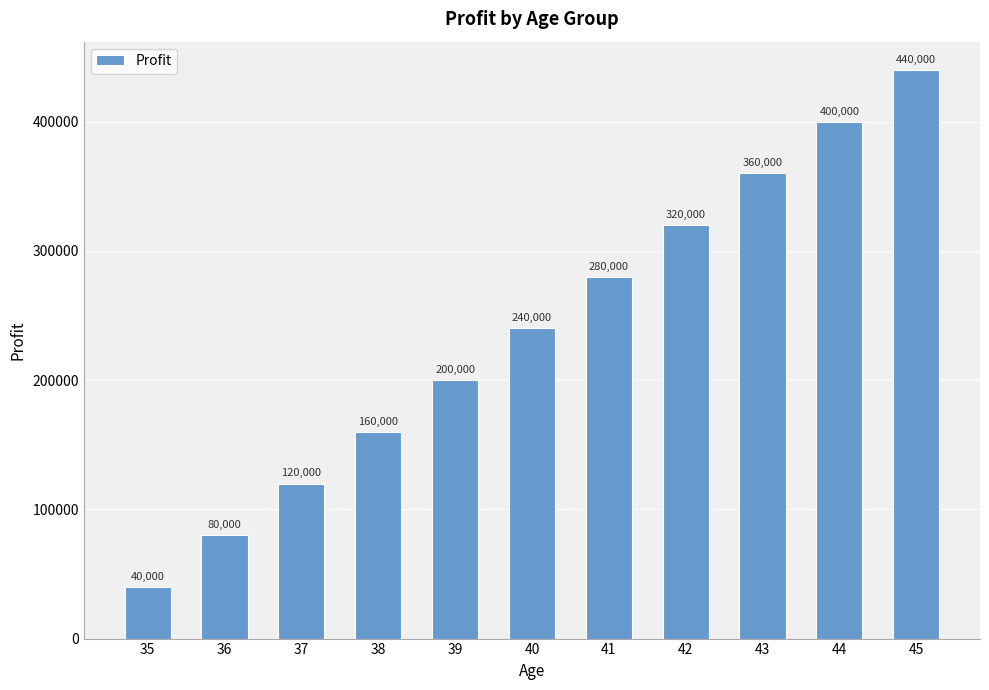

List the labels in order of value, smallest first.

35, 36, 37, 38, 39, 40, 41, 42, 43, 44, 45